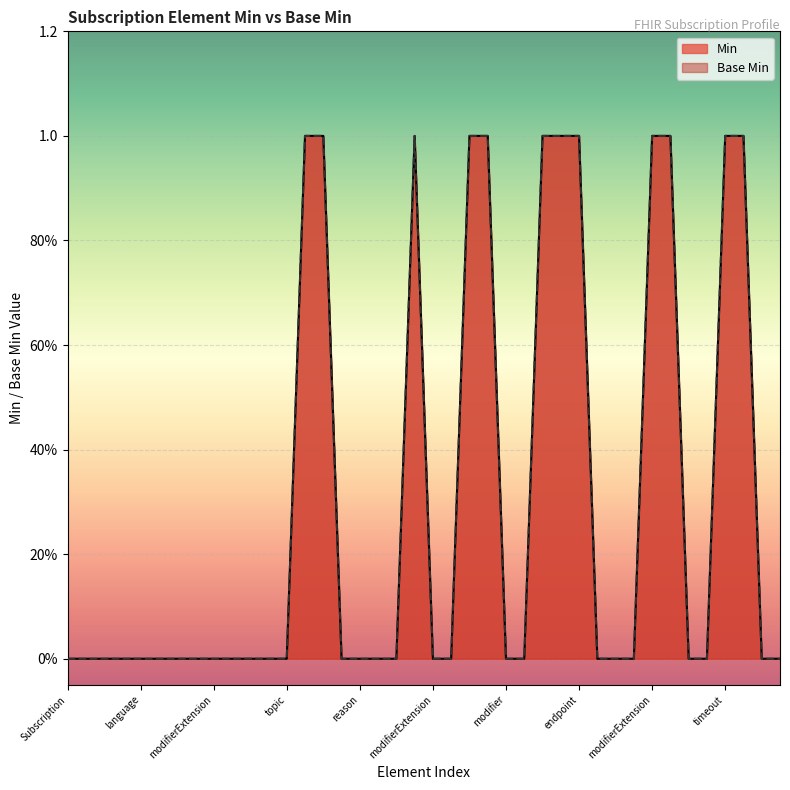

Which series has the largest total across all categories?

Min